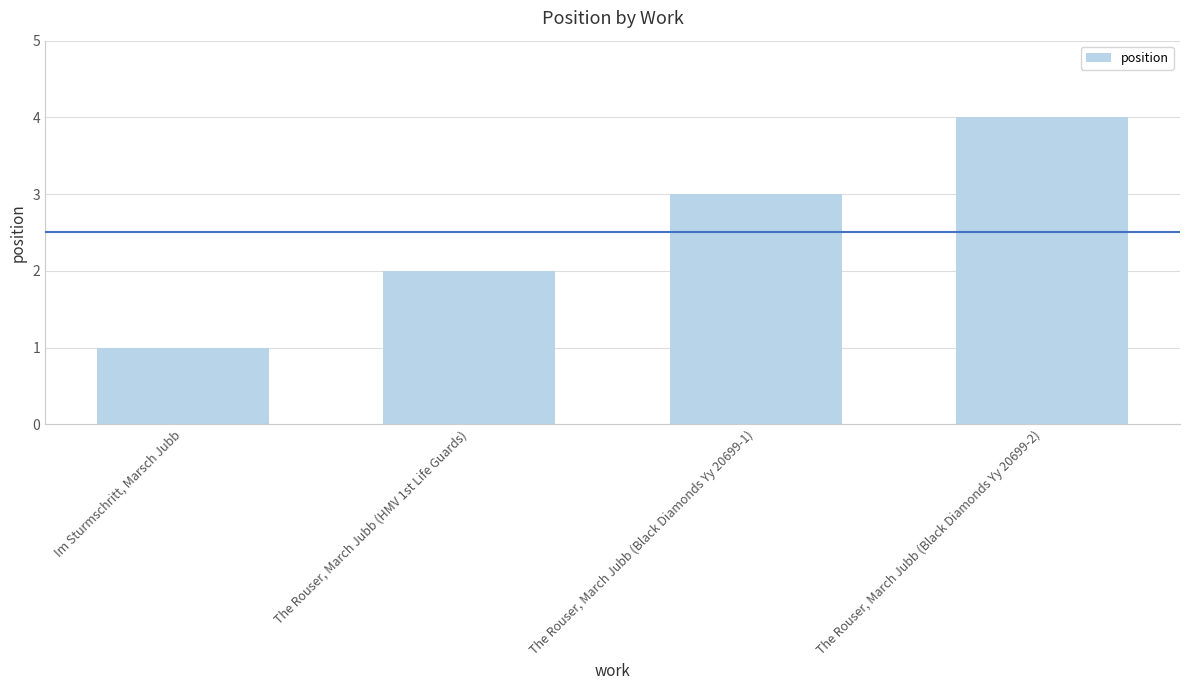

What is the minimum value shown in the chart?

1